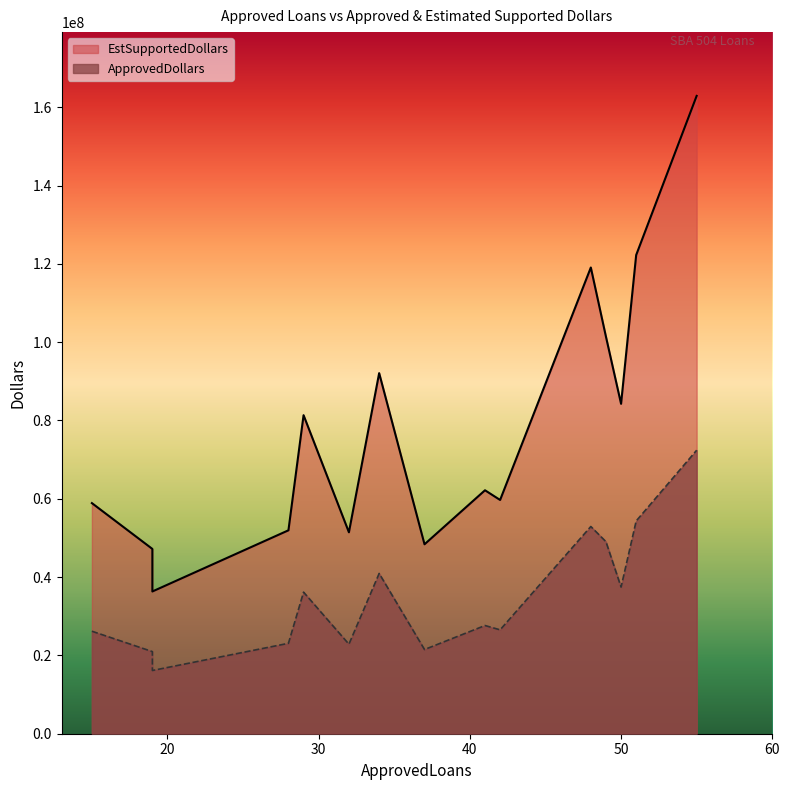

How many lines are shown in the chart?

2